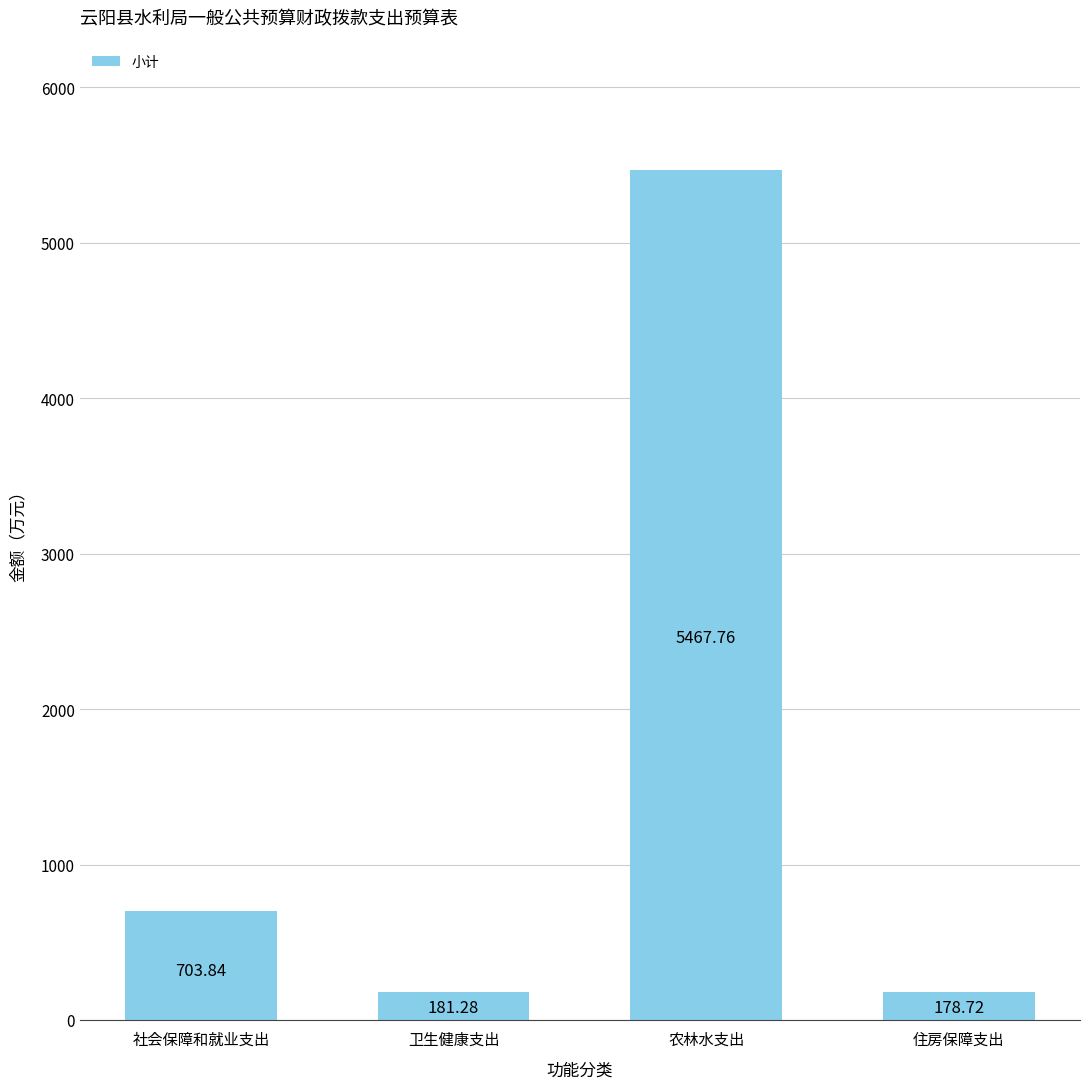

Approximately how many times larger is the value at 社会保障和就业支出 compared to 卫生健康支出?

3.9